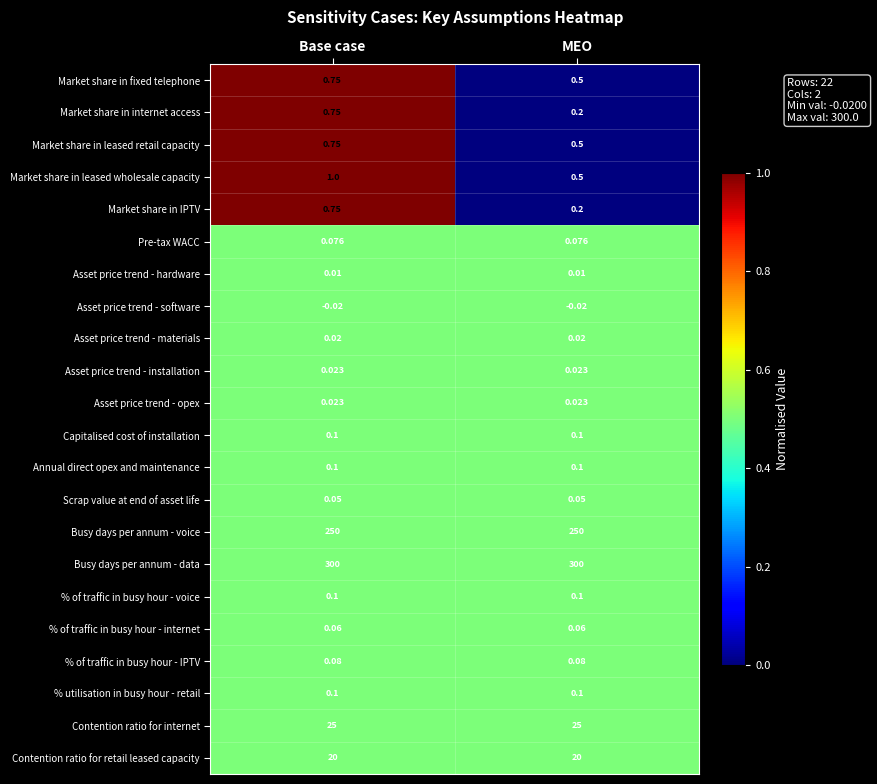

Is the value of % of traffic in busy hour - IPTV at Base case greater than the value of Market share in fixed telephone at Base case?

No